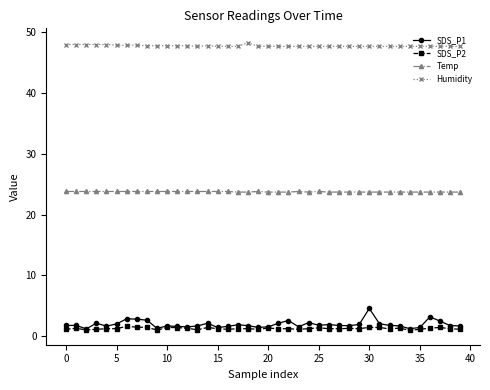

List the series in order of their peak value, lowest first.

SDS_P2, SDS_P1, Temp, Humidity